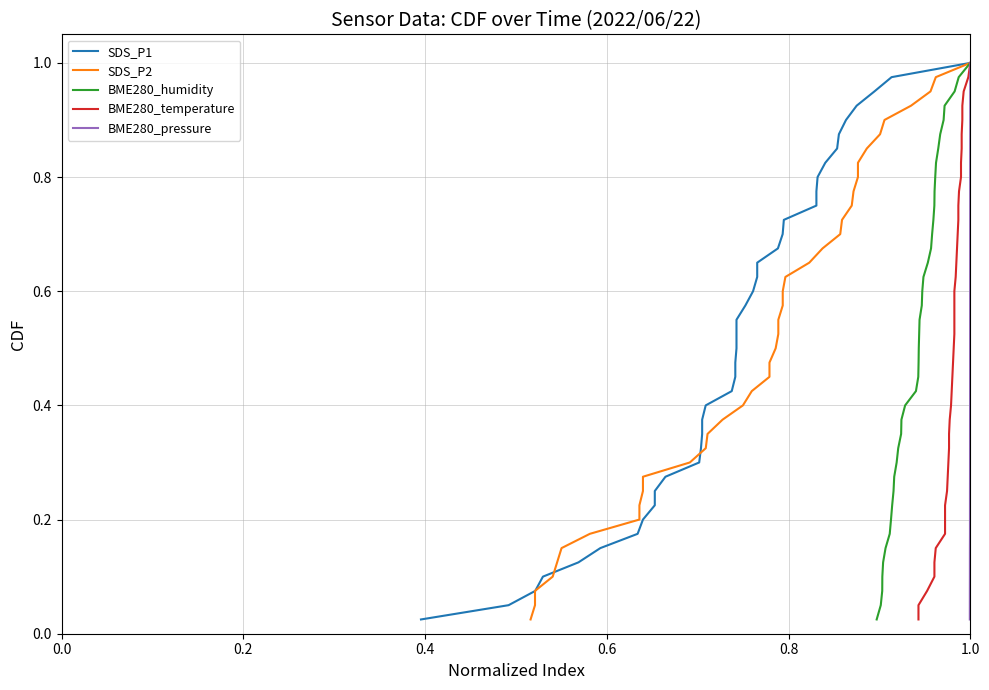

What is the sum of all SDS_P2 values?

20.5